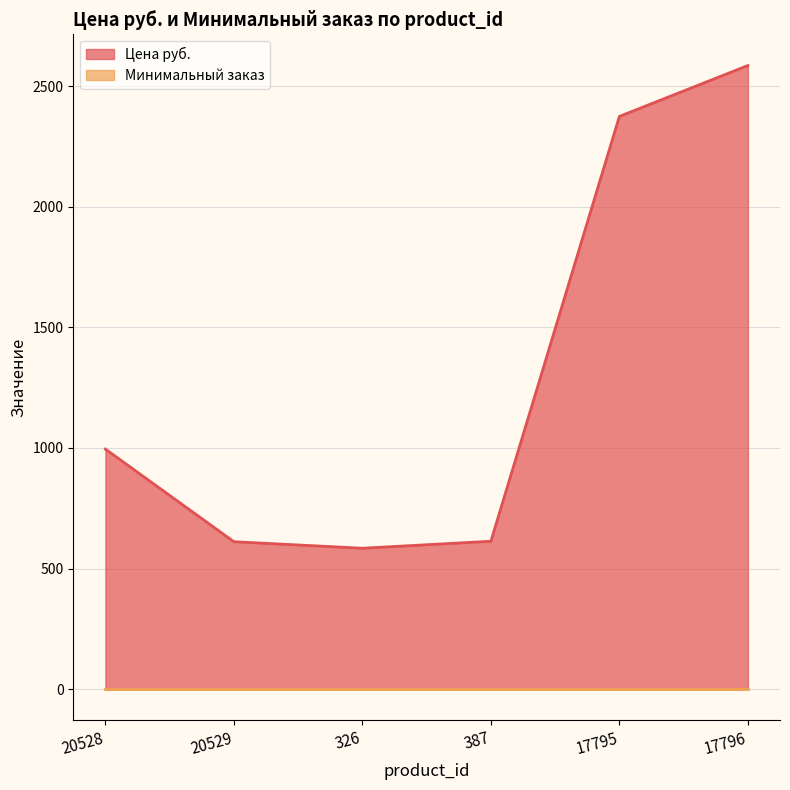

Does the chart have visible grid lines?

Yes